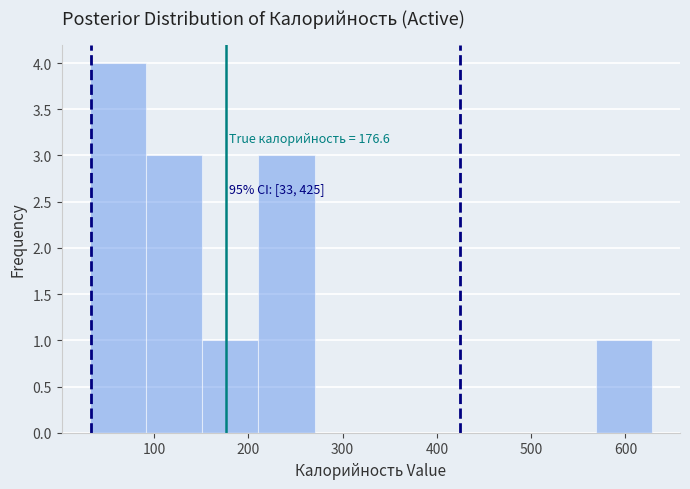

Which range on the x-axis has the tallest bar?

30 to 90